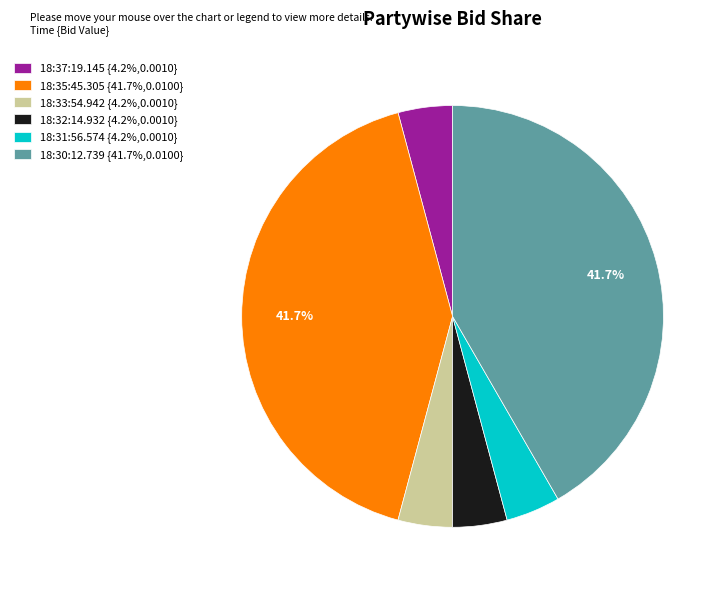

How many segments does this pie chart have?

6